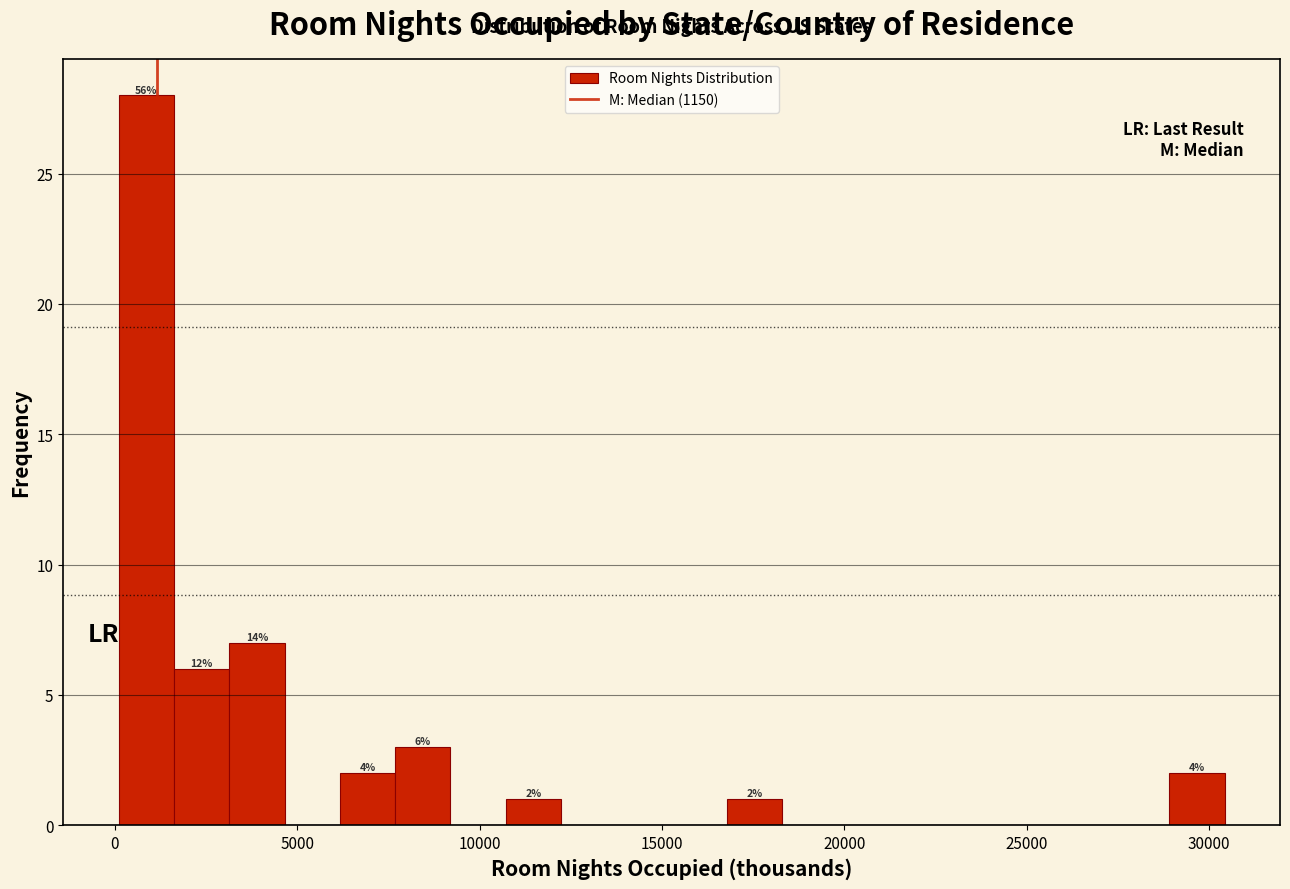

Read against the x-axis, roughly where is the centre of the tallest bar?

1000